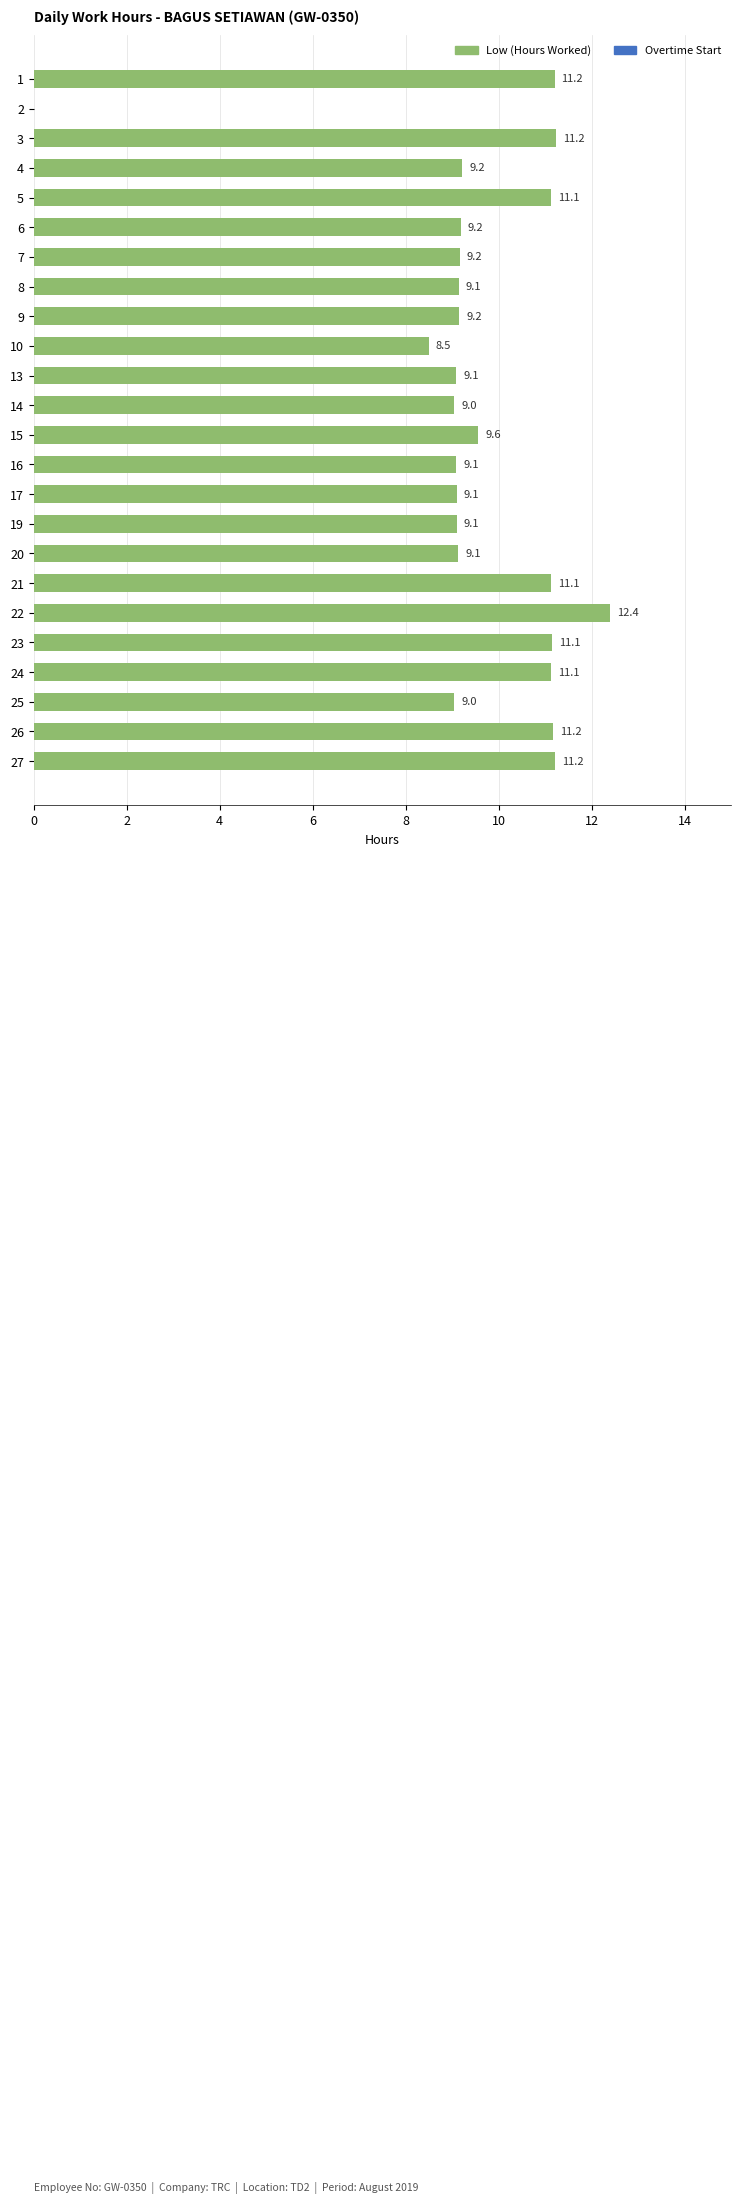

True or false: the data shows 16.0 at 24.

False